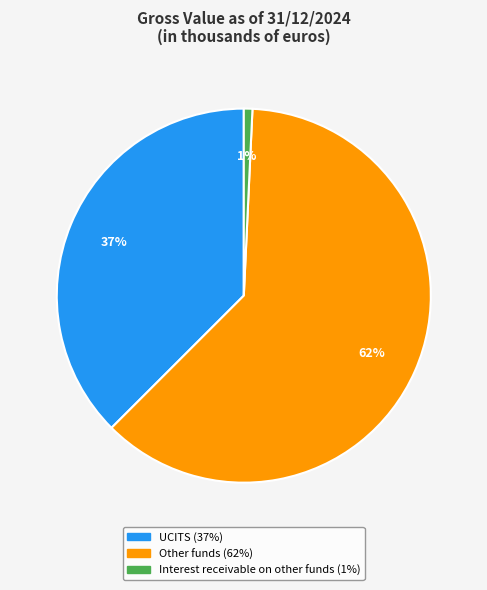

How many segments does this pie chart have?

3